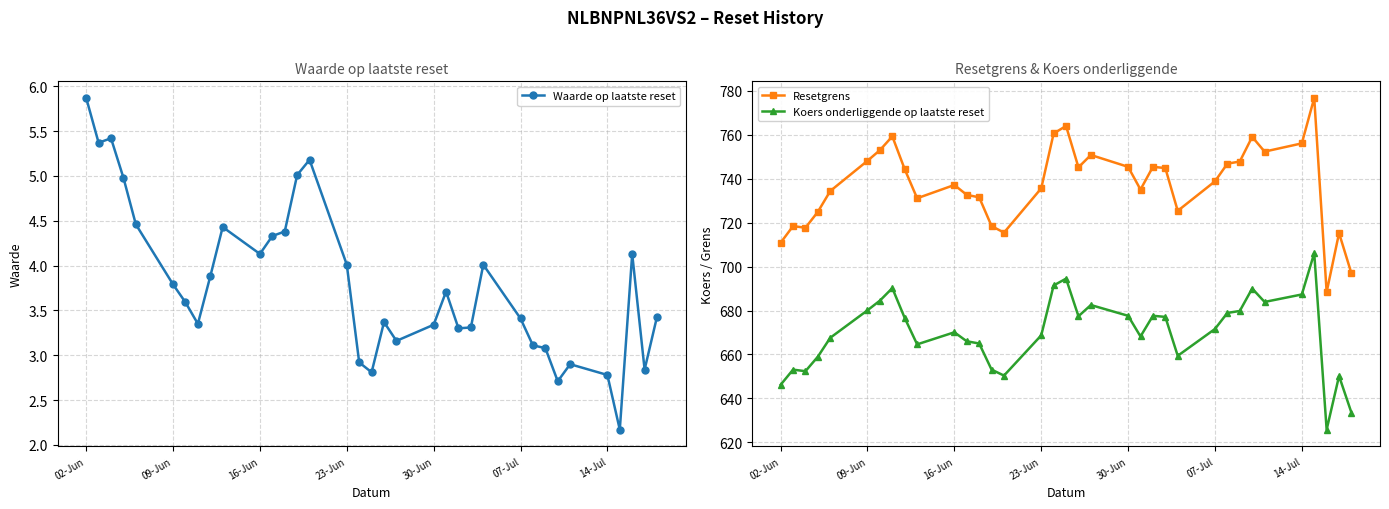

What is the lowest value of the Resetgrens series?

688.4